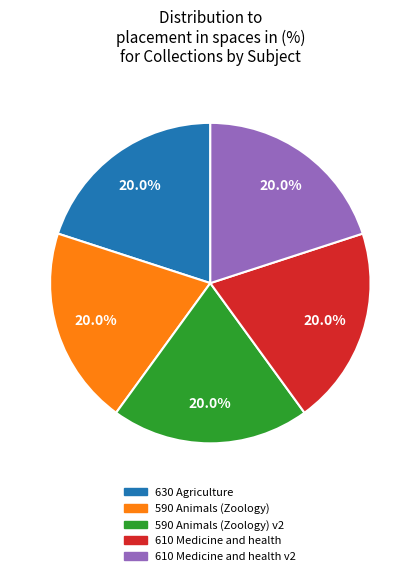

Is there any slice that represents more than half of the pie?

No